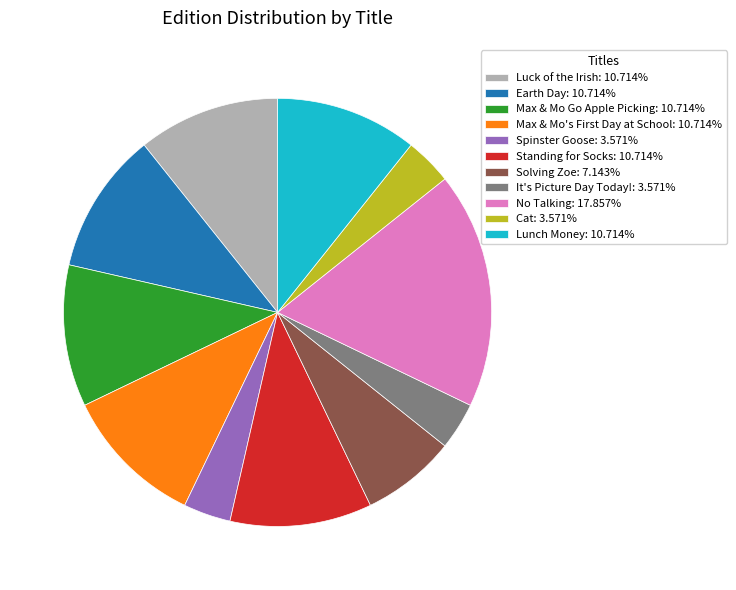

Does Luck of the Irish account for over 50% of the chart?

No